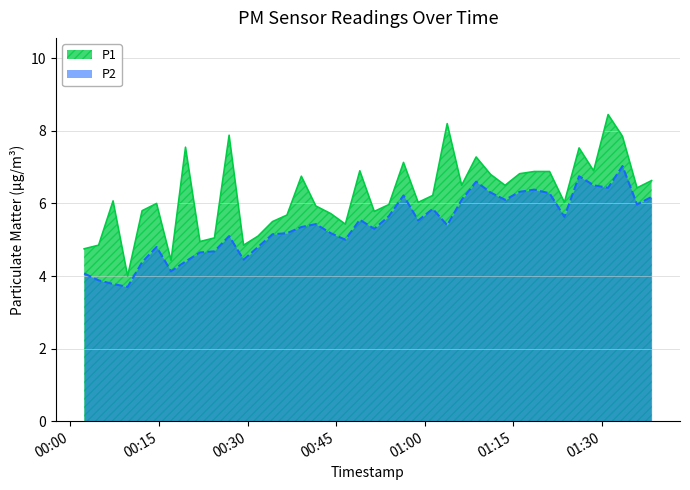

How many lines are shown in the chart?

2